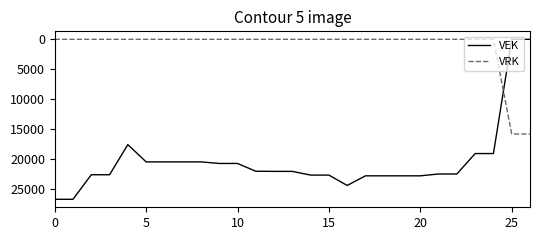

True or false: VEK and VRK intersect in this chart.

True